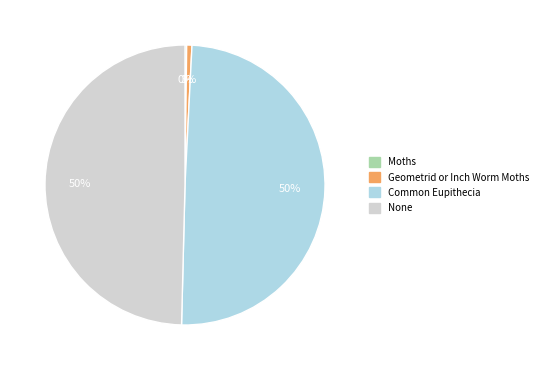

Does any single category account for the majority?

No